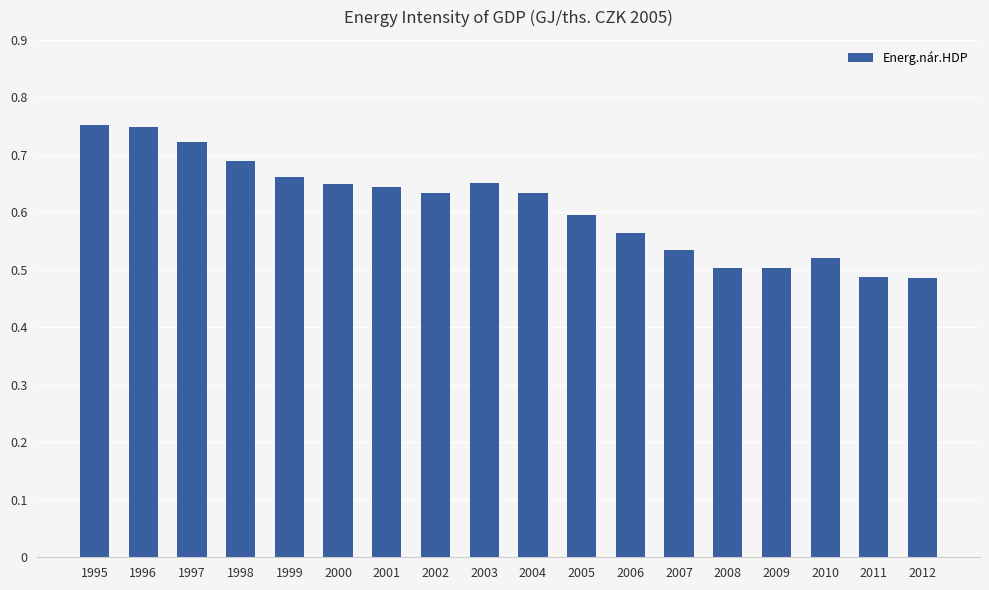

What is the difference between the values at 2000 and 2005?

0.1